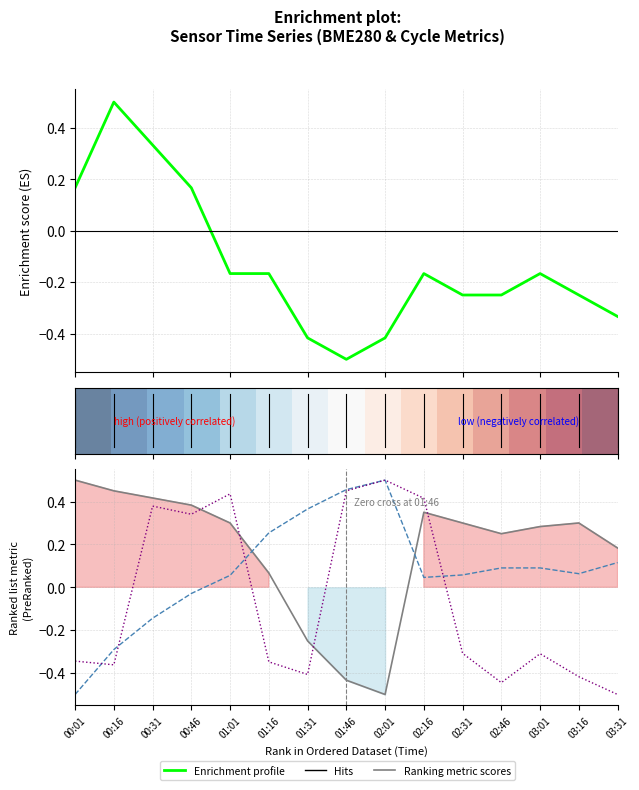

Where is Enrichment profile nearest to the value 0?

00:01